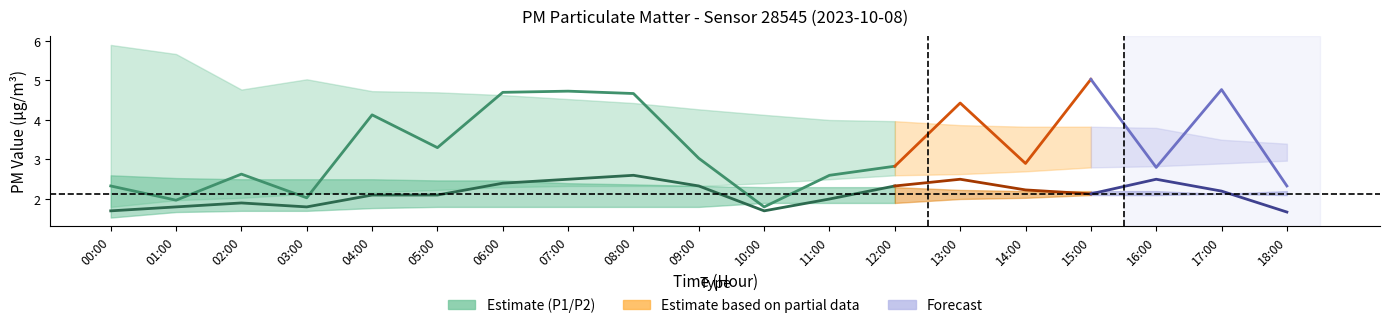

The P1 series shows 1.3 at 02:00. True or false?

False